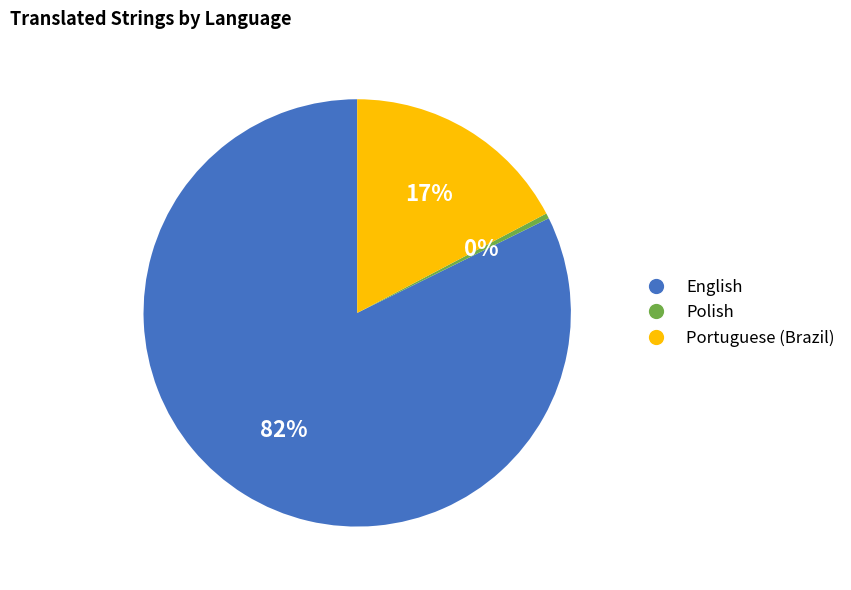

What is the largest slice in the pie chart?

English